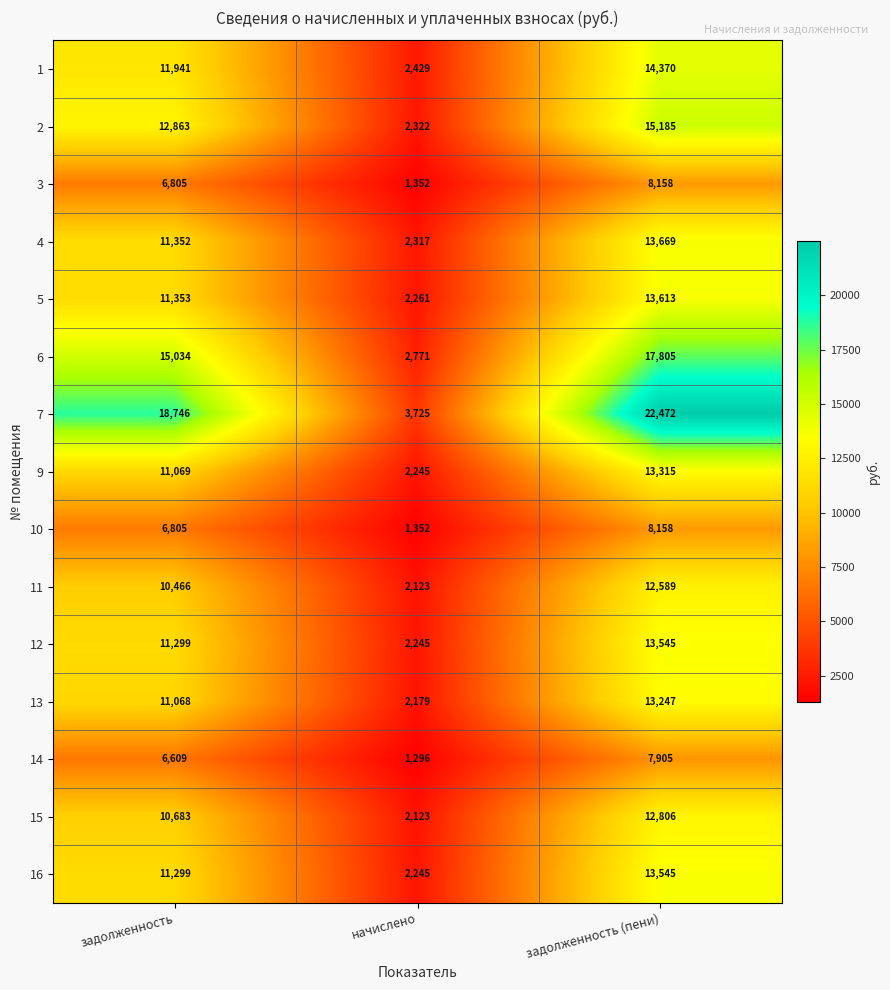

At which label is 2 closest to 8753?

задолженность